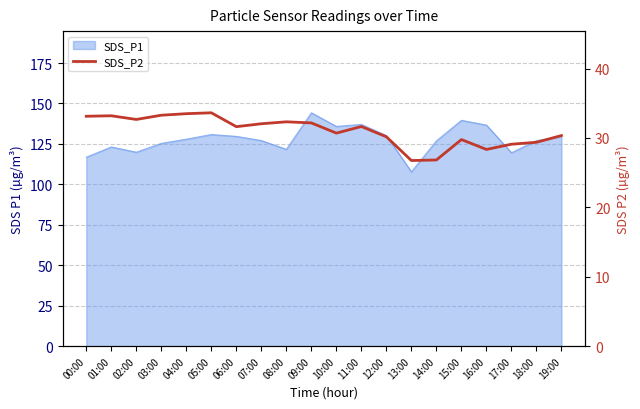

Reading left to right, transcribe all the data shown in this chart.

33.1	33.2	32.7	33.3	33.5	33.6	31.6	32.0	32.3	32.2	30.7	31.6	30.2	26.8	26.8	29.8	28.4	29.1	29.4	30.4